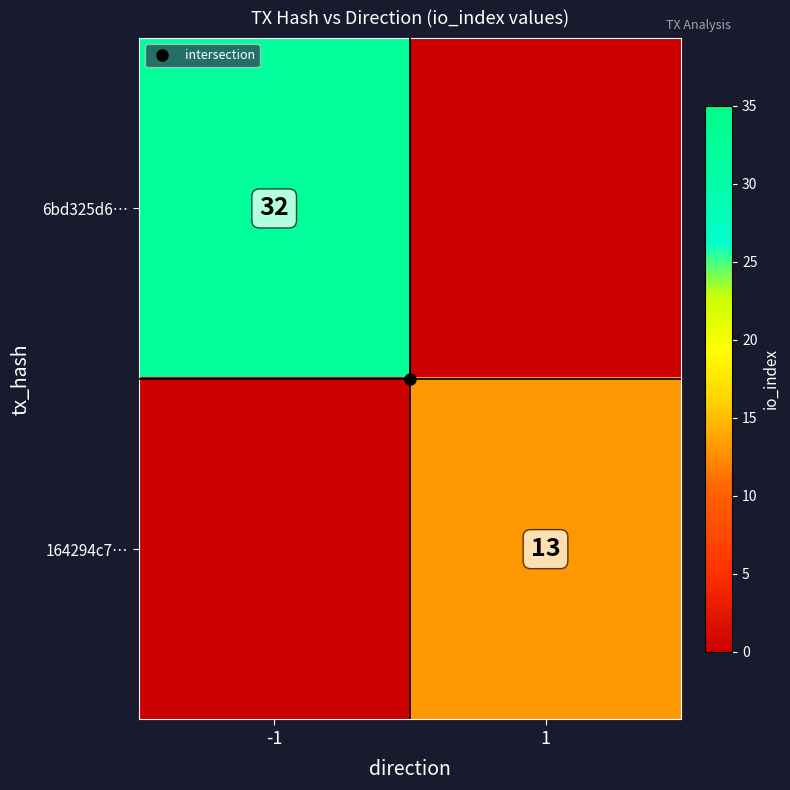

Between -1 and 1, which is larger?

-1